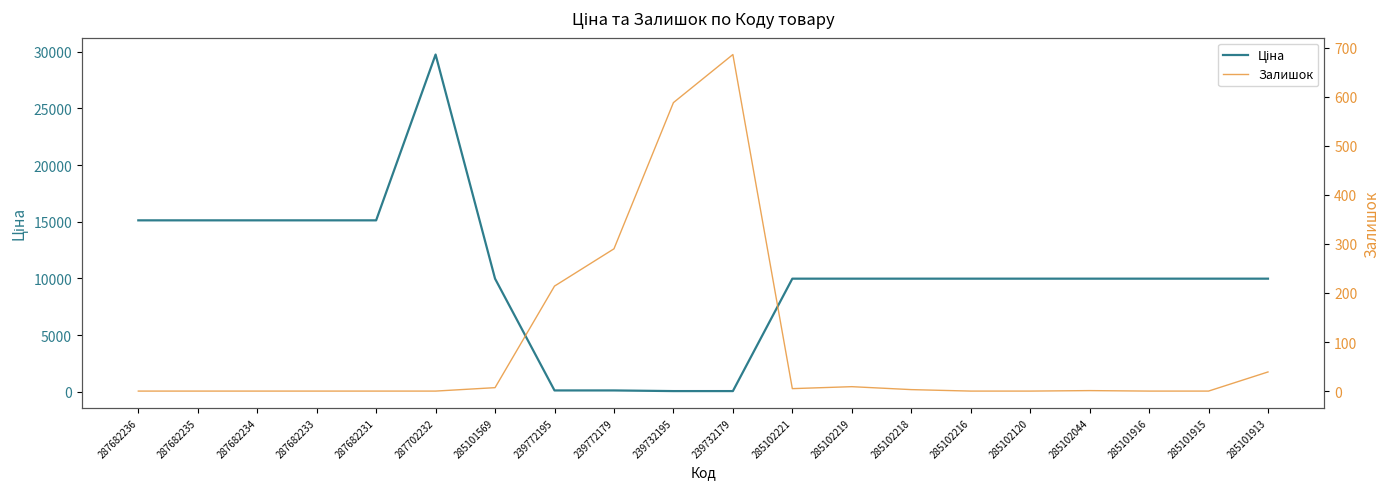

What is the highest value of the Ціна series?

29747.2